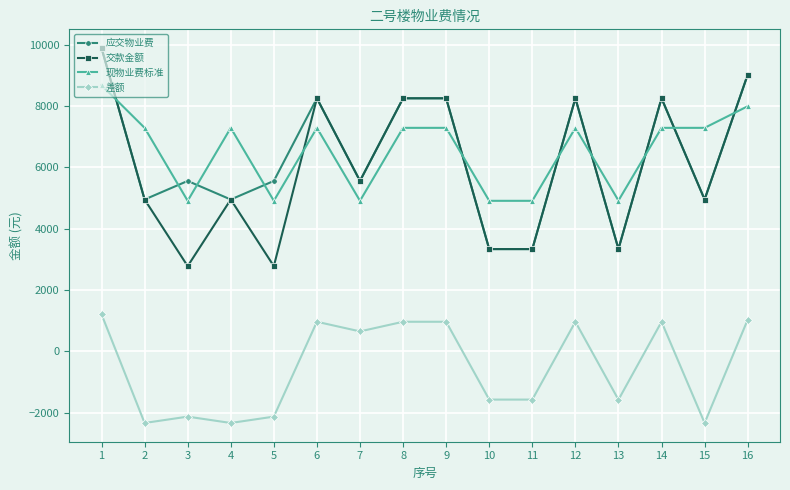

How many positive values does the 差额 series have?

8